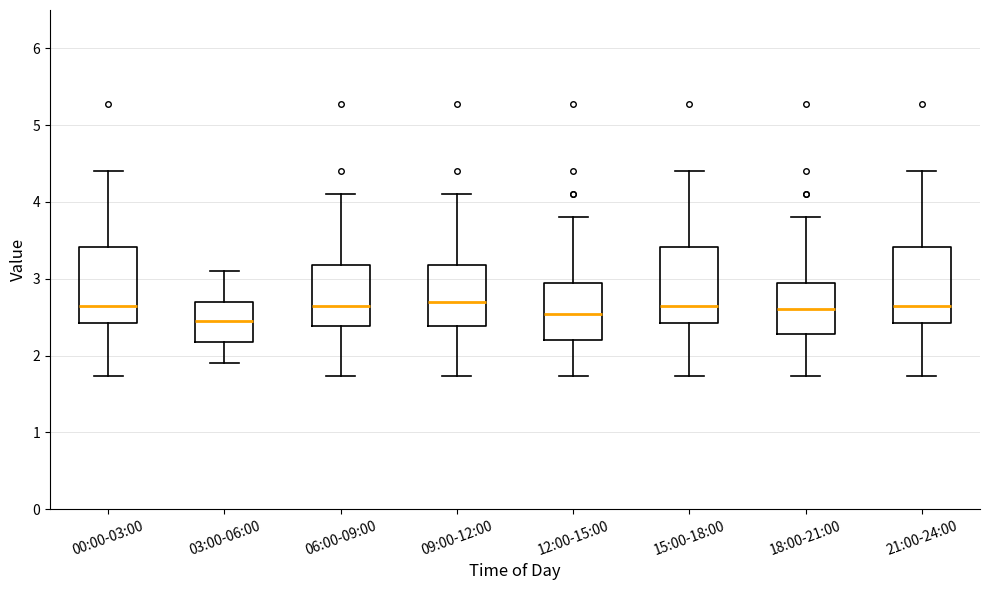

Reading left to right, read every box against the y-axis: the position of its median line, the range the box covers, and the ends of its whiskers. The values are not printed on the chart, so give them approximately, as read against the axis.

00:00-03:00: median 2.7, box 2.4 to 3.4, whiskers 1.7 to 4.4
03:00-06:00: median 2.5, box 2.2 to 2.7, whiskers 1.9 to 3.1
06:00-09:00: median 2.7, box 2.4 to 3.2, whiskers 1.7 to 4.1
09:00-12:00: median 2.7, box 2.4 to 3.2, whiskers 1.7 to 4.1
12:00-15:00: median 2.5, box 2.2 to 3.0, whiskers 1.7 to 3.8
15:00-18:00: median 2.7, box 2.4 to 3.4, whiskers 1.7 to 4.4
18:00-21:00: median 2.6, box 2.3 to 3.0, whiskers 1.7 to 3.8
21:00-24:00: median 2.7, box 2.4 to 3.4, whiskers 1.7 to 4.4